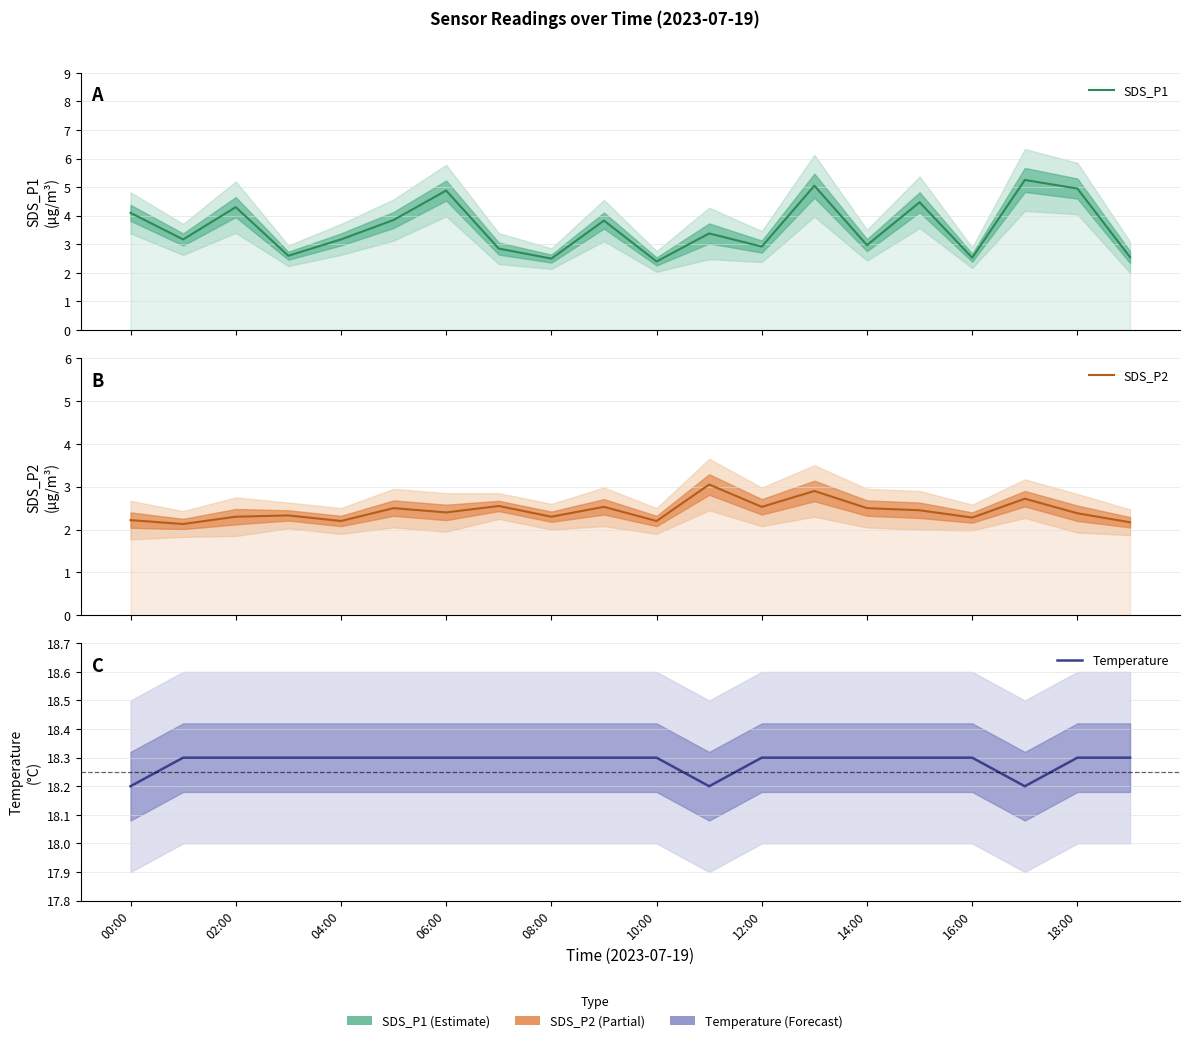

True or false: SDS_P1 and Temperature intersect in this chart.

False